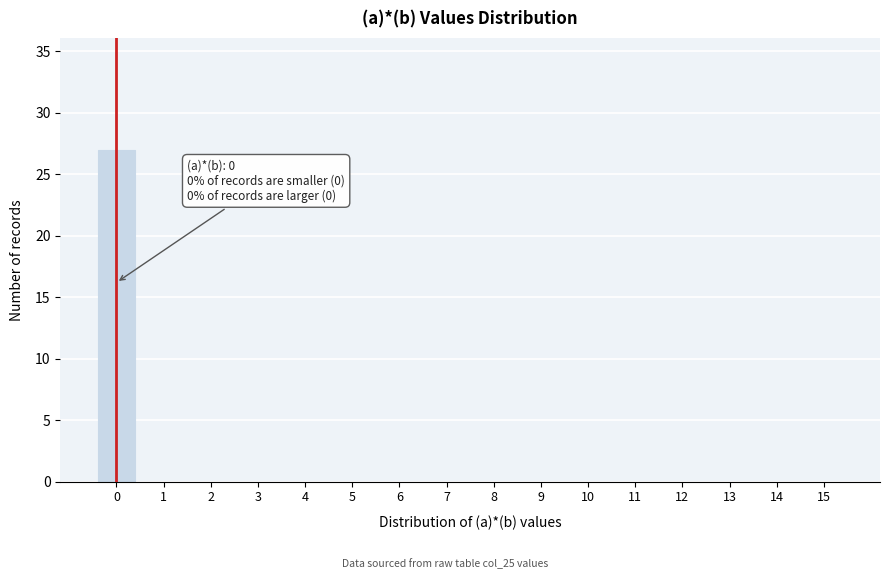

Reading left to right, transcribe all the data shown in this chart.

0=27	1=0	2=0	3=0	4=0	5=0	6=0	7=0	8=0	9=0	10=0	11=0	12=0	13=0	14=0	15=0